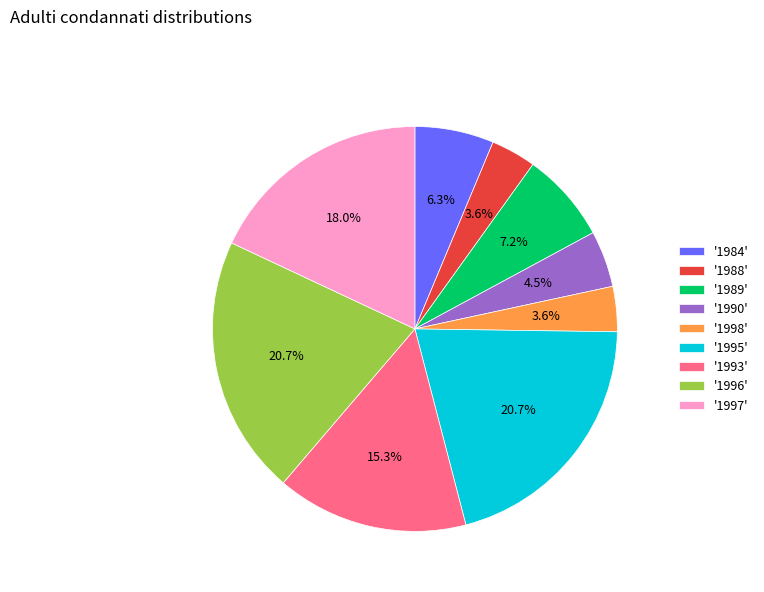

To the nearest percent, what is the average slice percentage?

11%